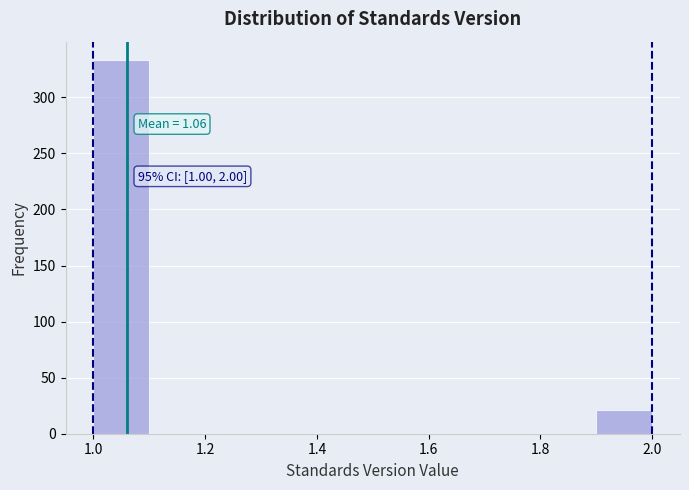

Which range on the x-axis has the tallest bar?

1.0 to 1.1